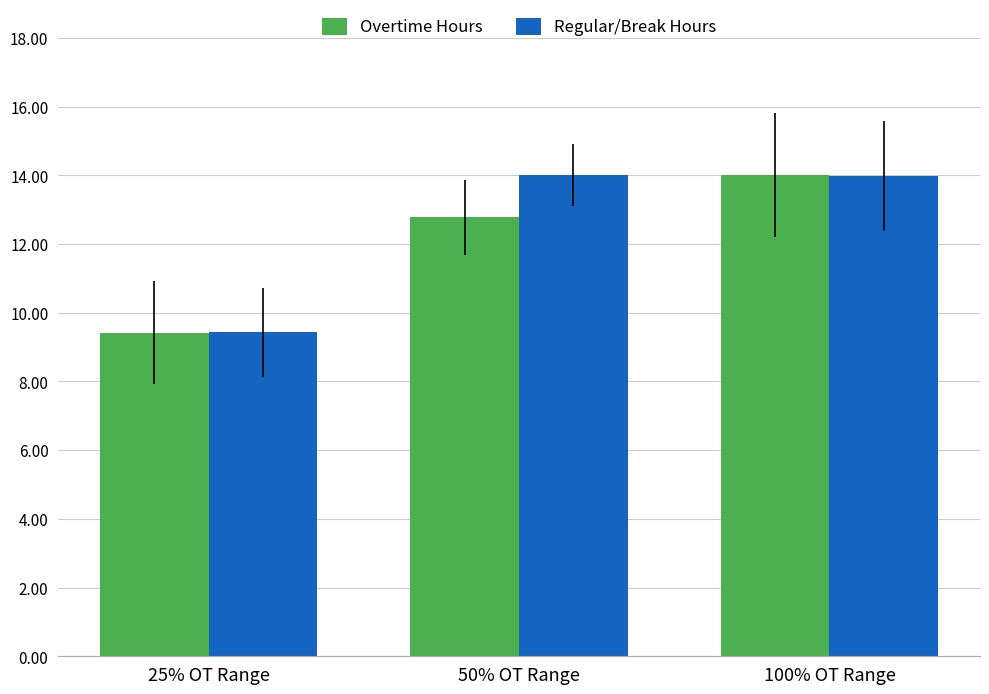

What is the maximum value shown in the chart?

14.0